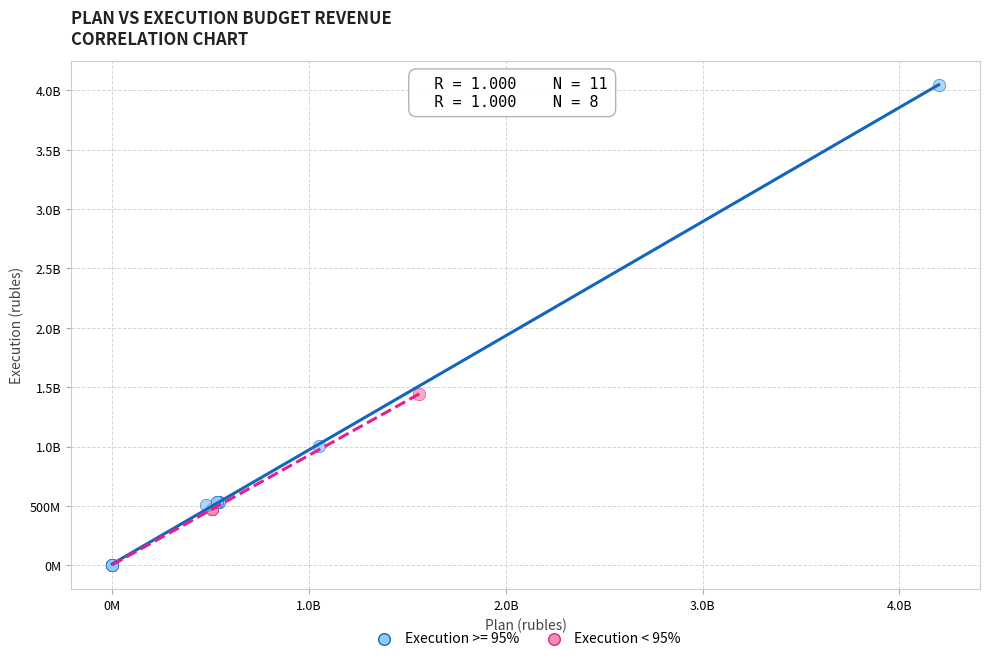

What are all the series names shown in the legend?

Execution >= 95%, Execution < 95%